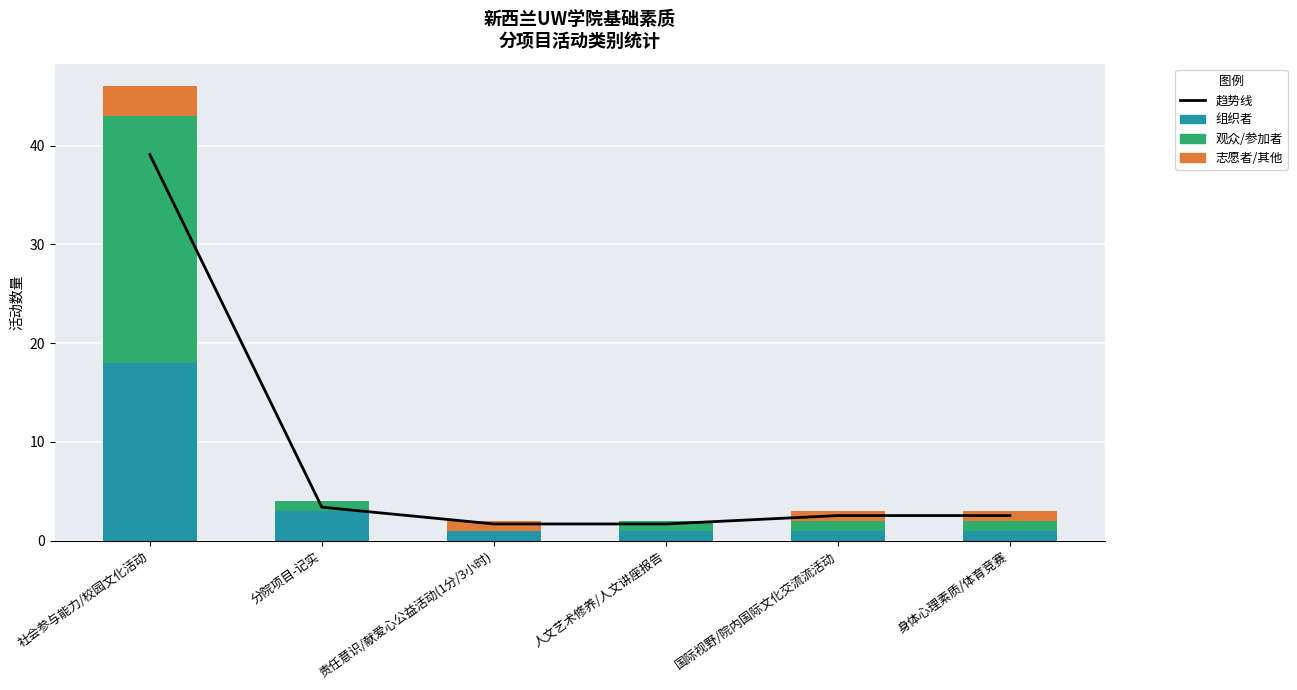

Which label corresponds to the smallest value in the chart?

责任意识/献爱心公益活动(1分/3小时)